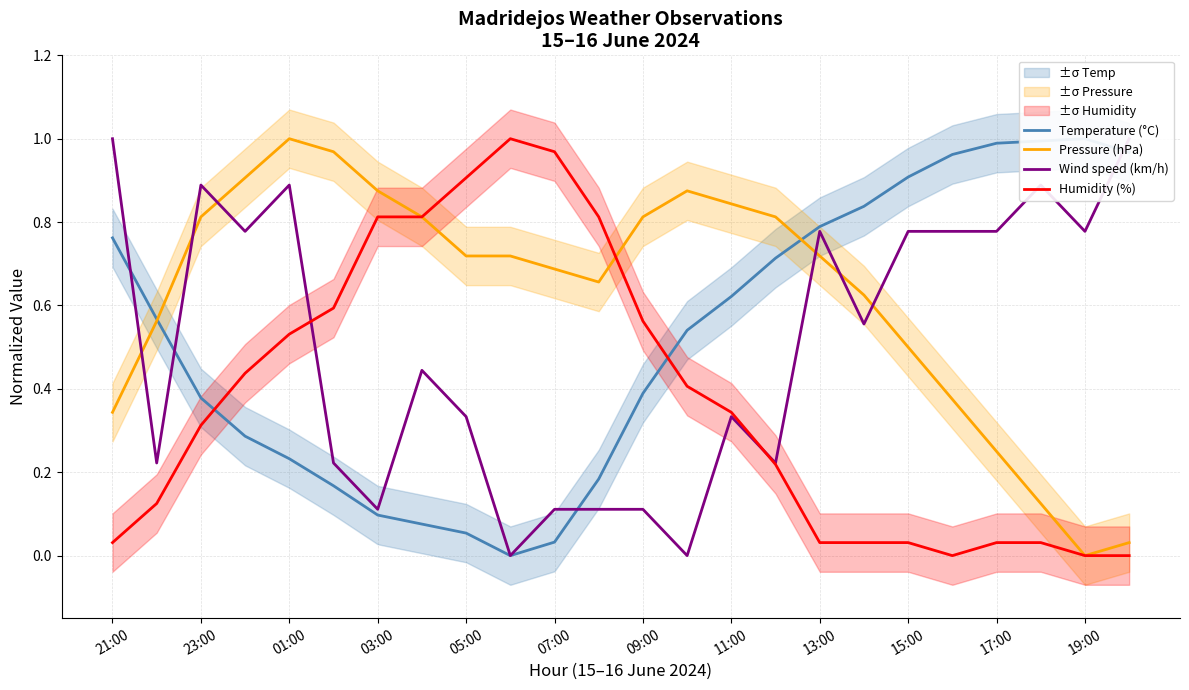

Between 09:00 and 23, which is larger?

23